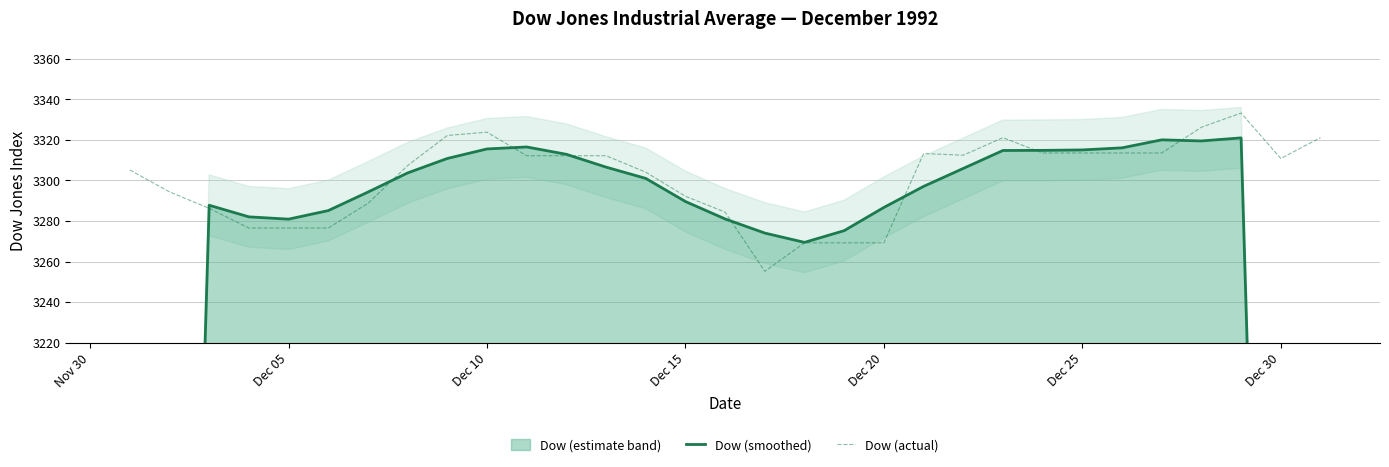

Rank the series by their average value, from highest to lowest.

Dow (actual), Dow (smoothed)